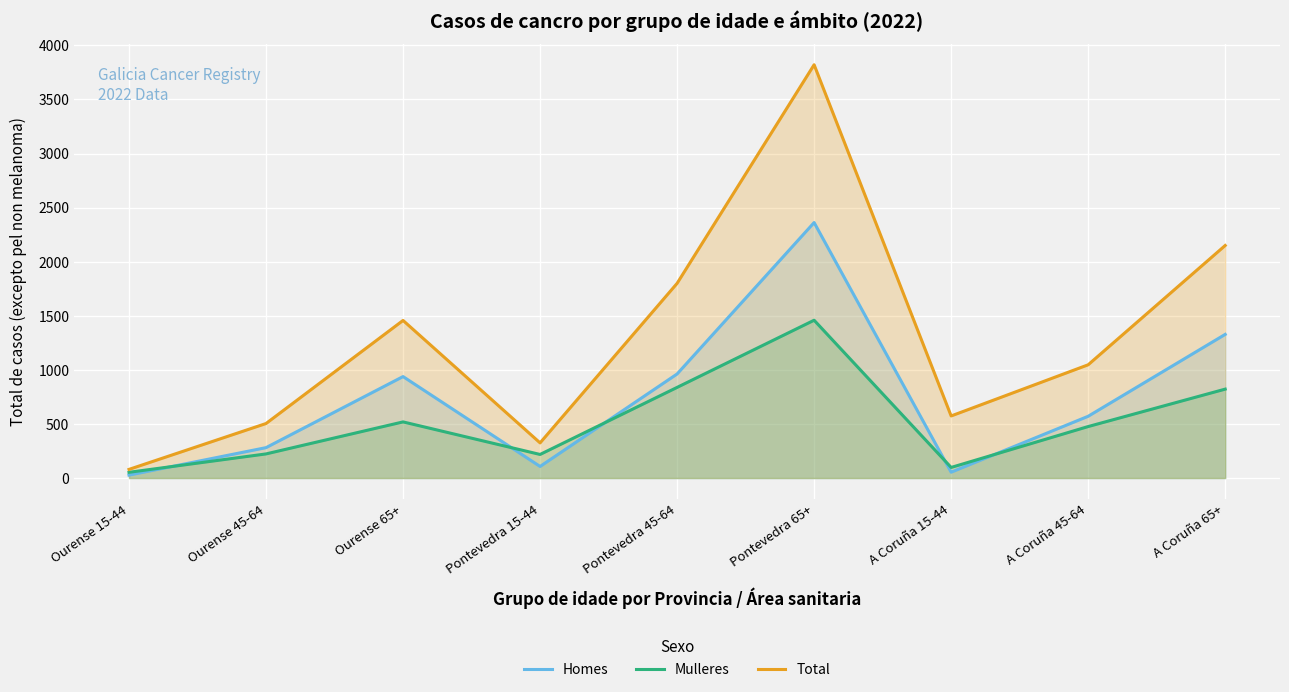

At which category does Mulleres reach its first local peak?

Ourense 65+